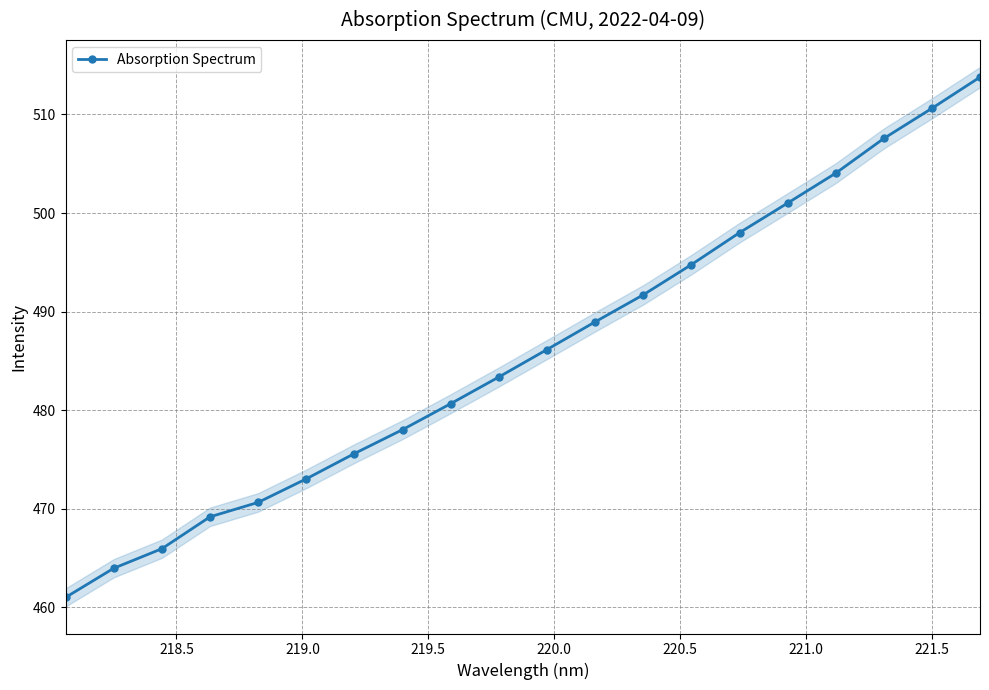

What is the maximum value shown in the chart?

513.8